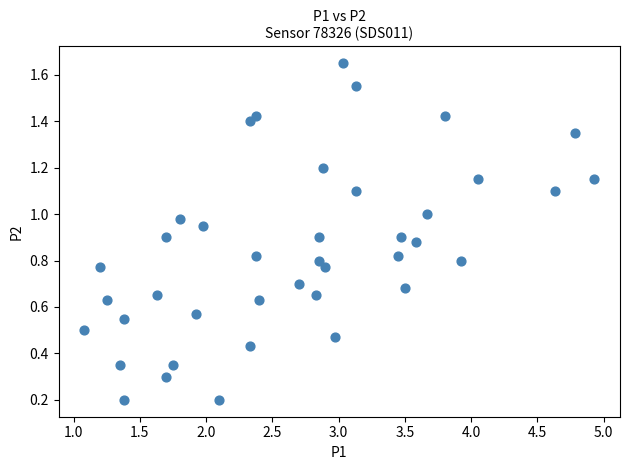

What is the range of X values (max minus min)?

3.8